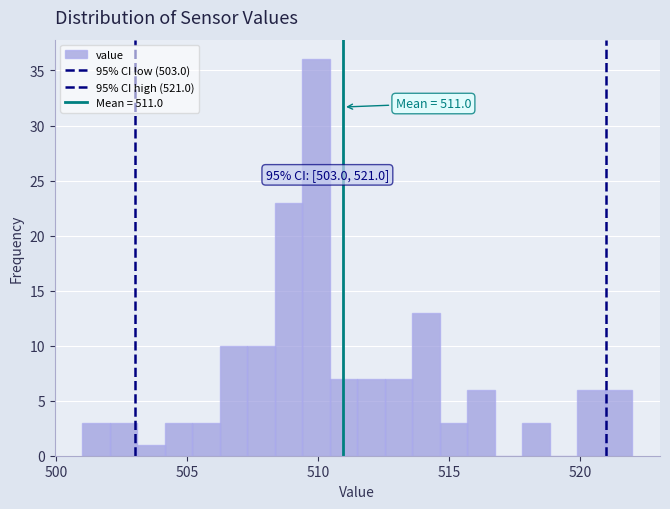

Around what value on the x-axis is the tallest bar? Give the approximate position of its centre, as read against the axis.

510.0